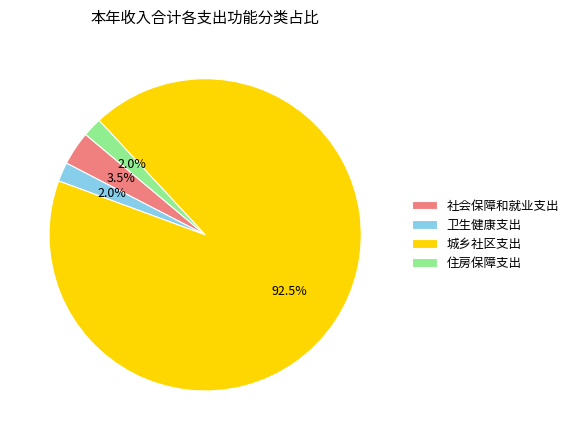

To the nearest percent, what is the difference between the 卫生健康支出 and 社会保障和就业支出 slice percentages?

2%